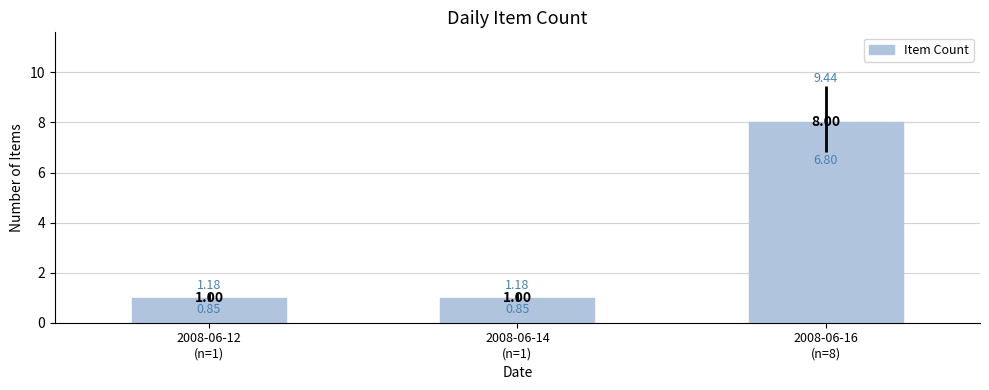

List the labels in order of value, smallest first.

2008-06-12
(n=1), 2008-06-14
(n=1), 2008-06-16
(n=8)